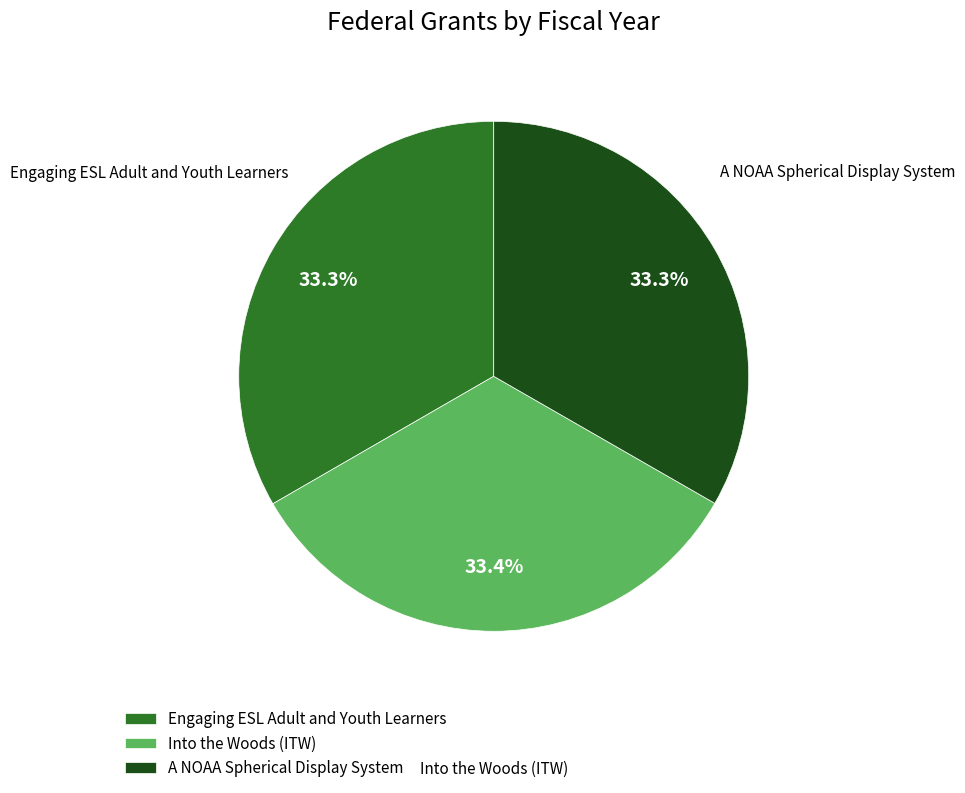

The A NOAA Spherical Display System slice represents 33% of the pie. True or false?

True